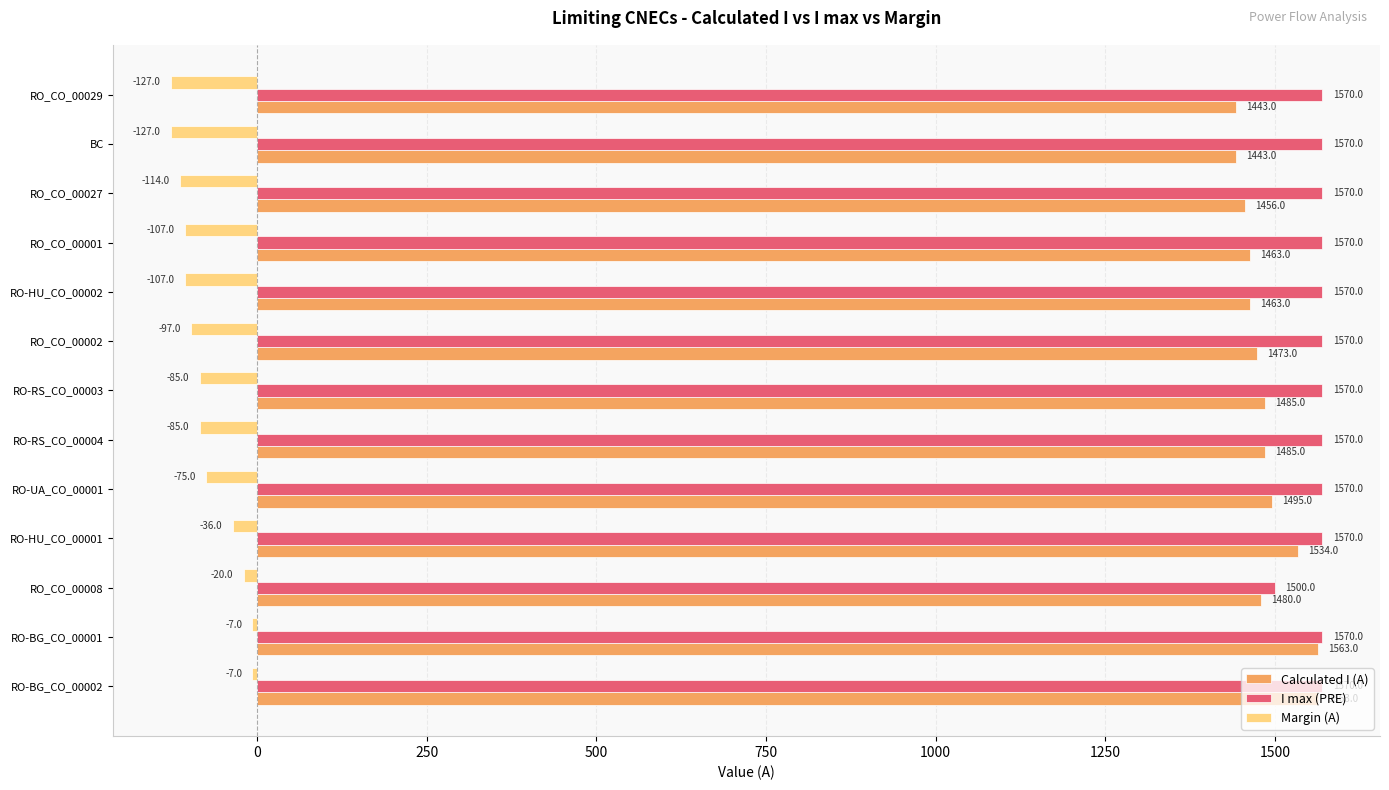

What is the total value across all series at RO-RS_CO_00003?

2970